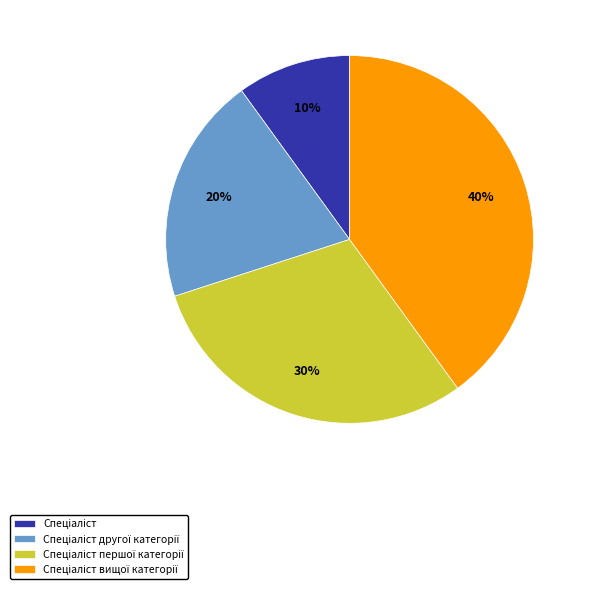

Is there a majority slice in this chart?

No